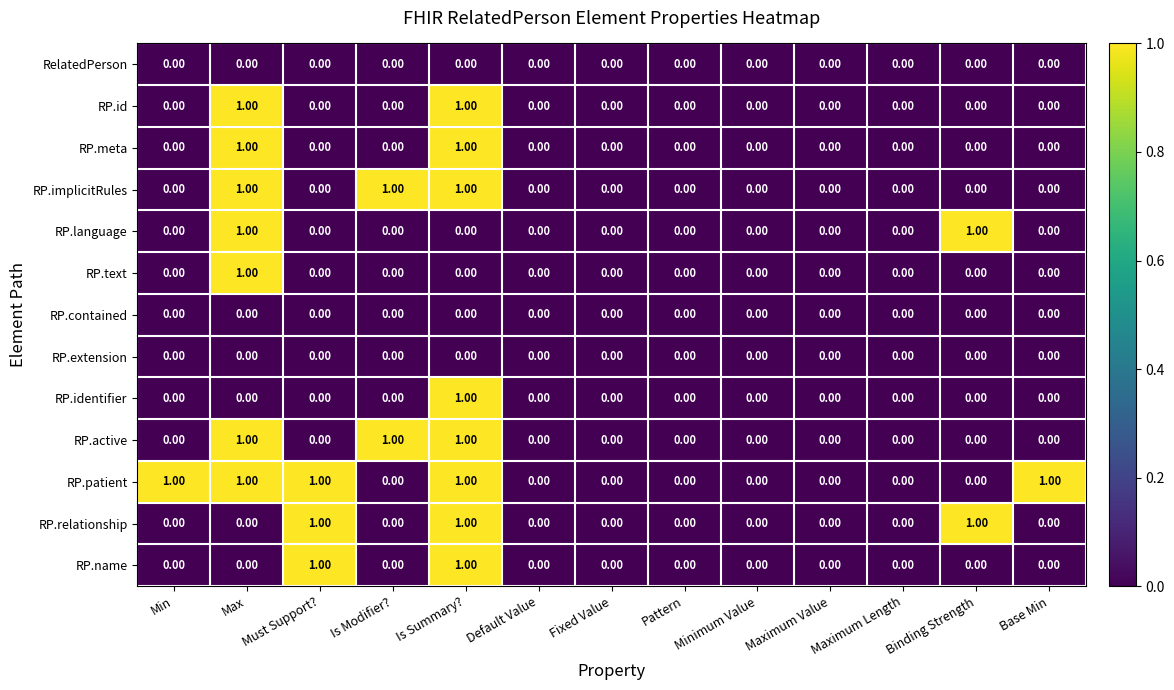

At which category is the sum across all series the highest?

Is Summary?